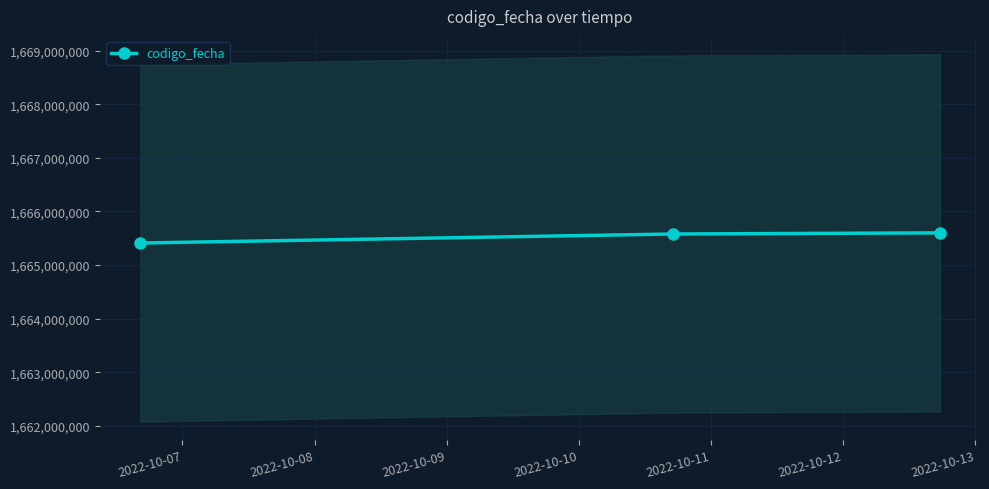

What is the highest value of the codigo_fecha series?

1665600515